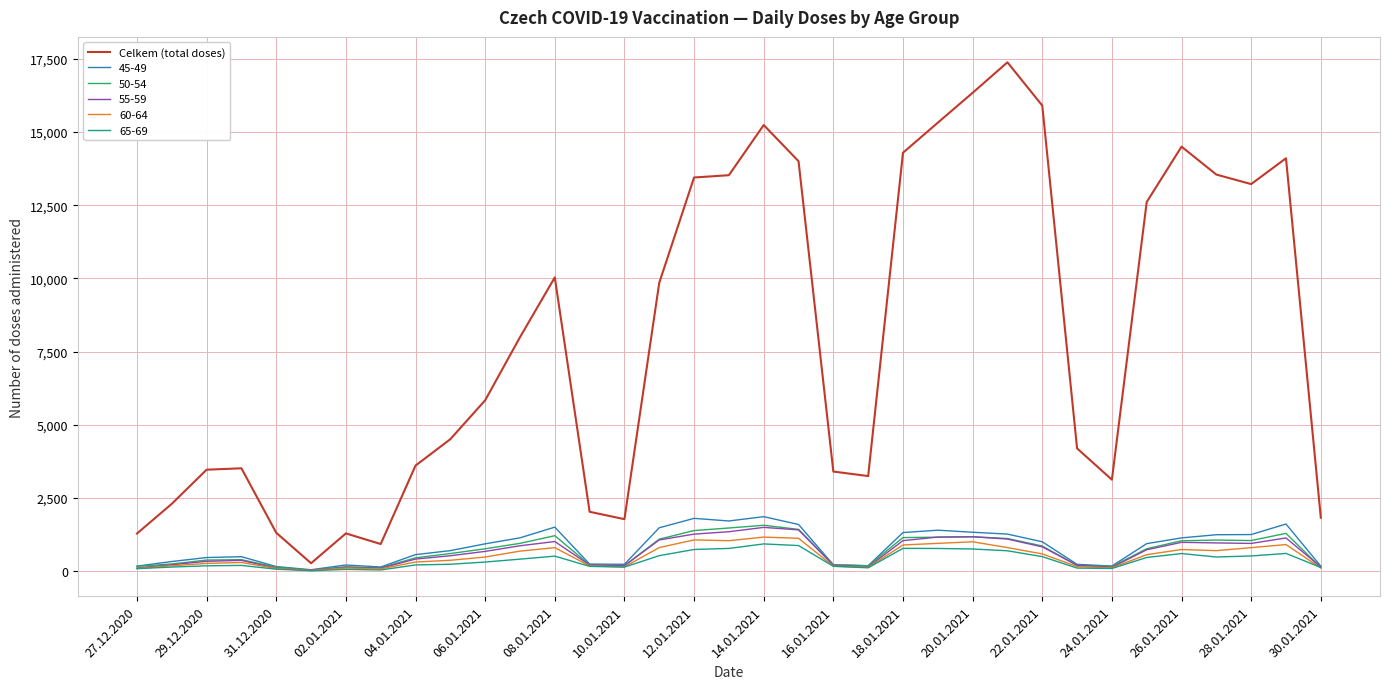

Which series has the largest range (max minus min)?

Celkem (total doses)